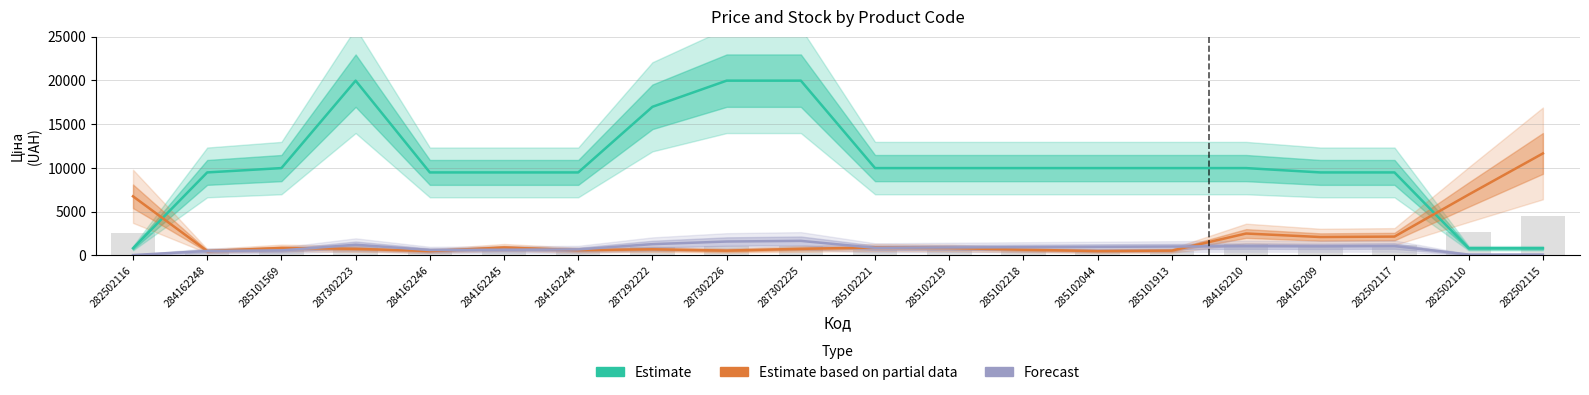

What is the difference between the Estimate values at 284162209 and 287302226?

10484.1